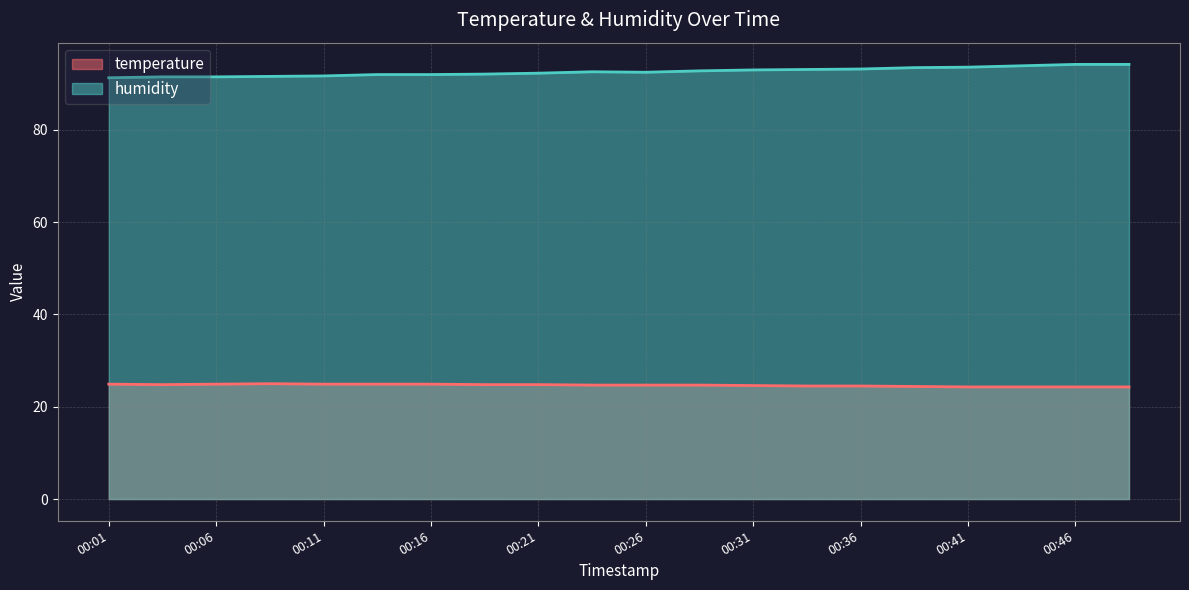

True or false: humidity and temperature intersect in this chart.

False